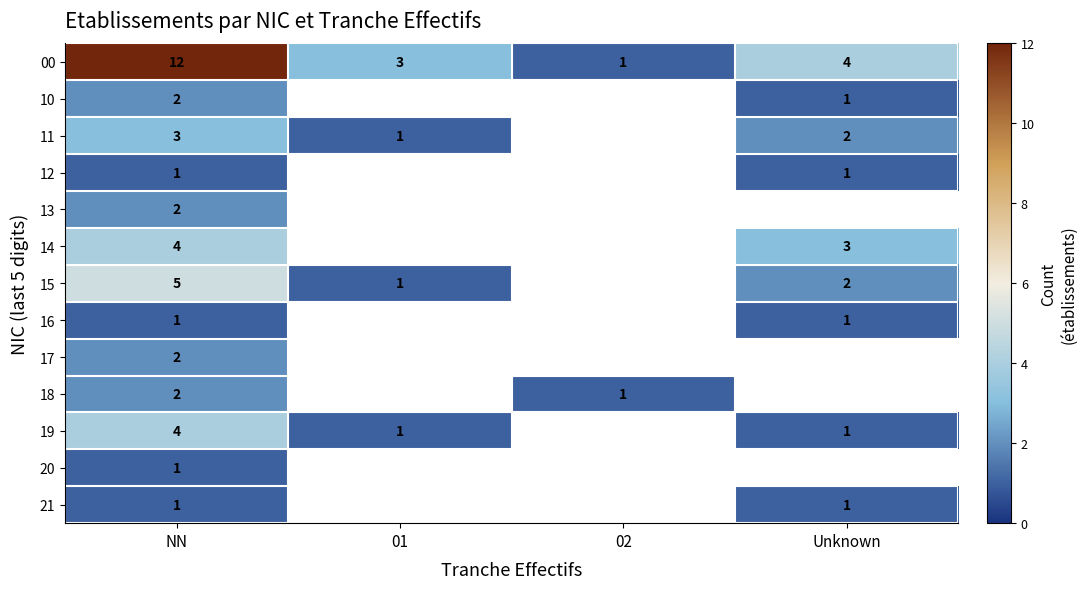

Which category has the highest value in the 00 series?

NN